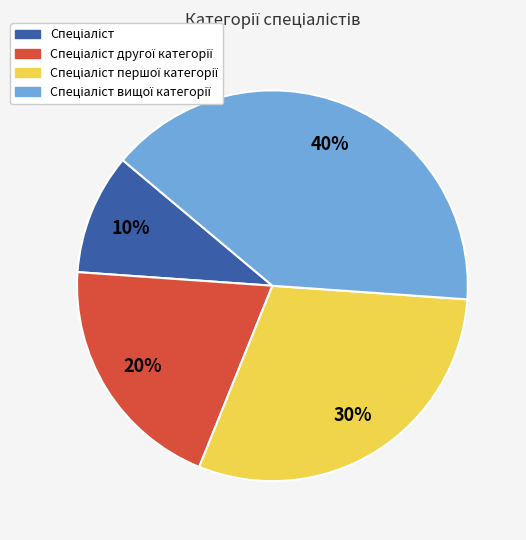

Is there a majority slice in this chart?

No